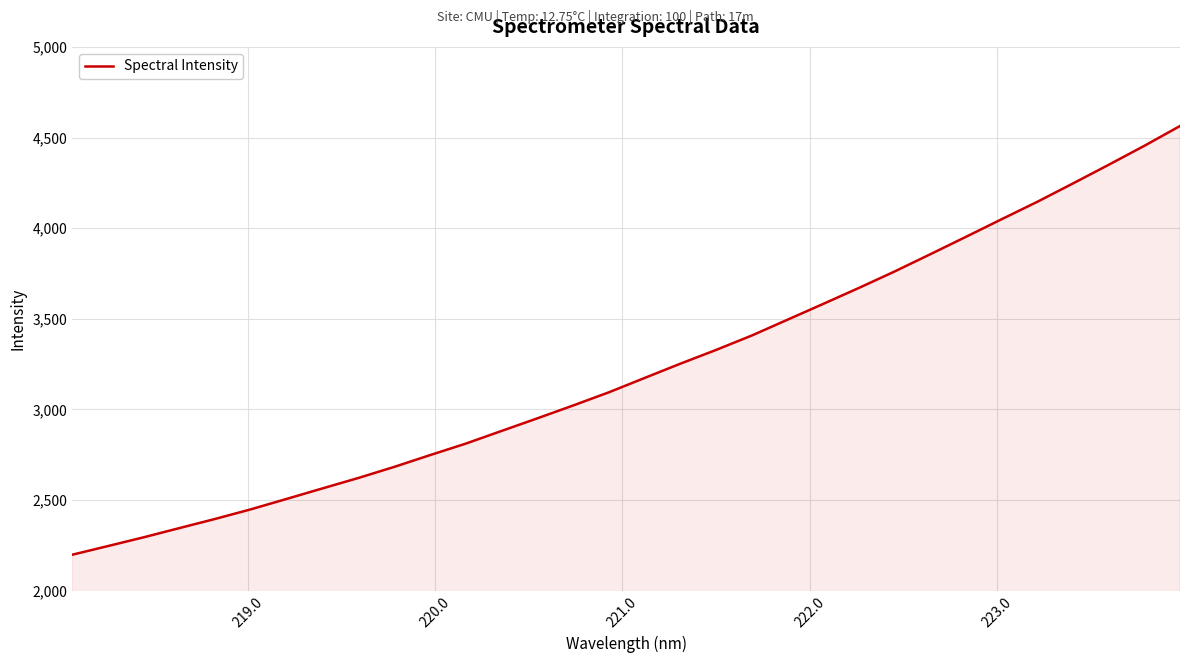

Reading left to right, list all the values displayed in this chart.

2199.1	2246.9	2295.3	2346.2	2396.8	2449.8	2507.2	2565.1	2622.4	2683.3	2748.2	2811.6	2881.5	2950.9	3021.7	3094.3	3173.4	3252.1	3328.0	3407.4	3494.7	3581.9	3670.0	3760.7	3855.8	3952.1	4049.2	4145.4	4246.8	4349.5	4454.3	4563.6